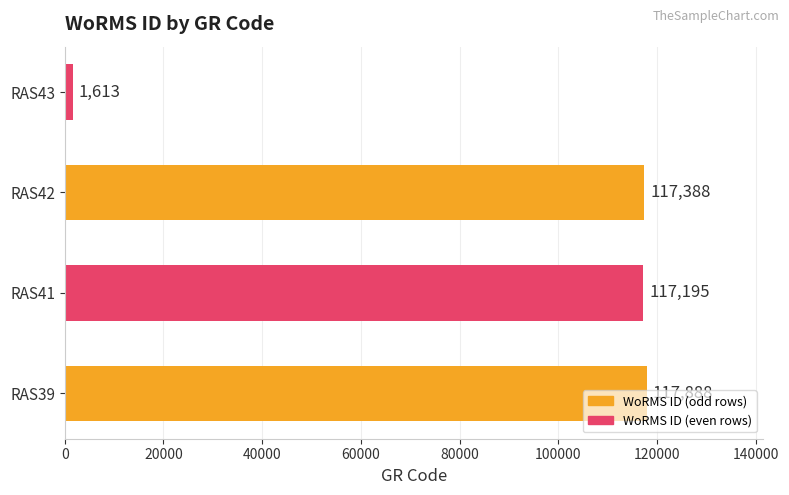

True or false: the data shows 1613 at RAS43.

True